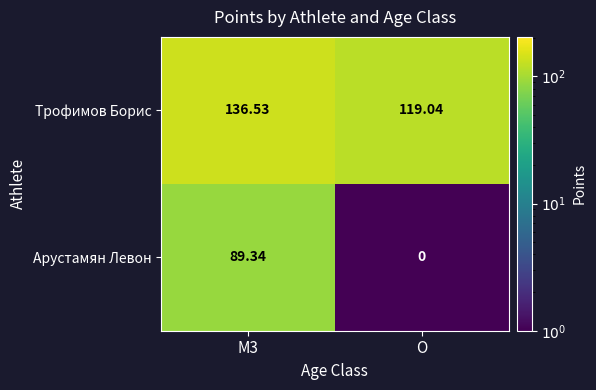

Which series has the largest total across all categories?

Трофимов Борис